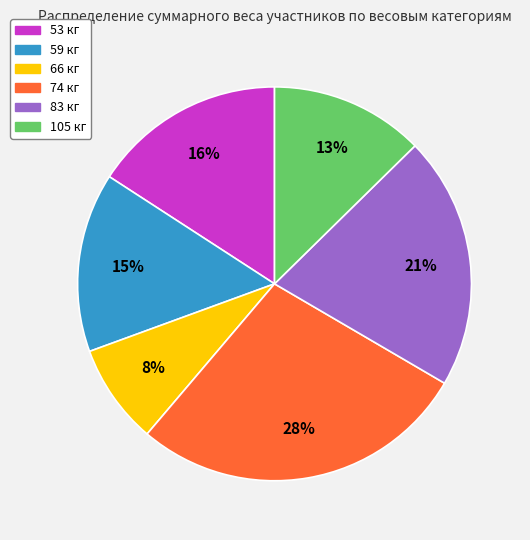

Does any single category account for the majority?

No